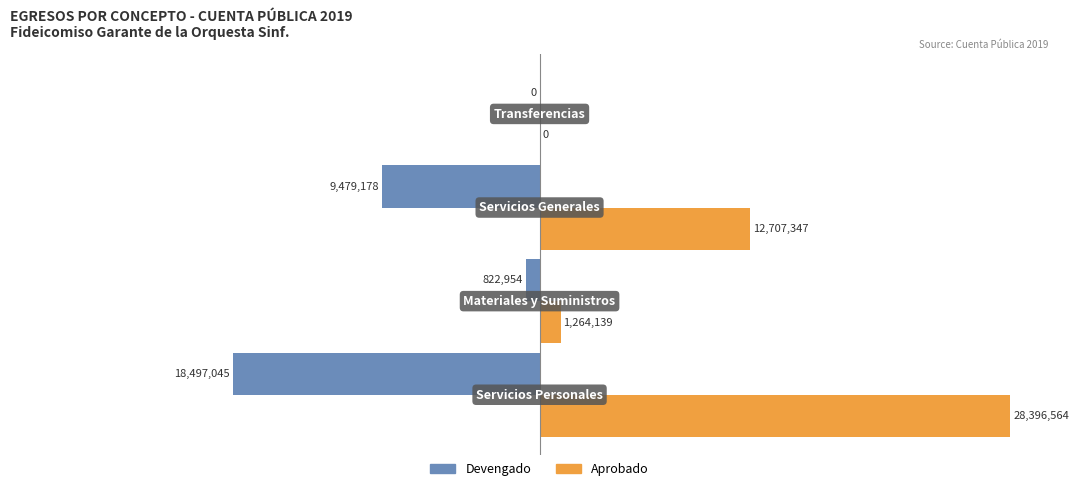

What are all the series names shown in the legend?

Devengado, Aprobado